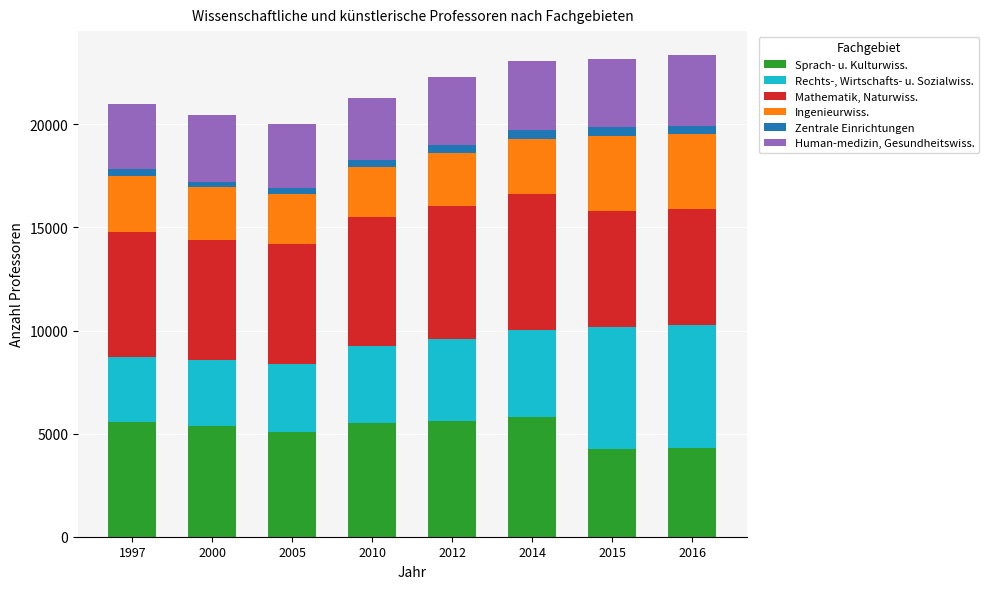

How many series are shown in this chart?

6